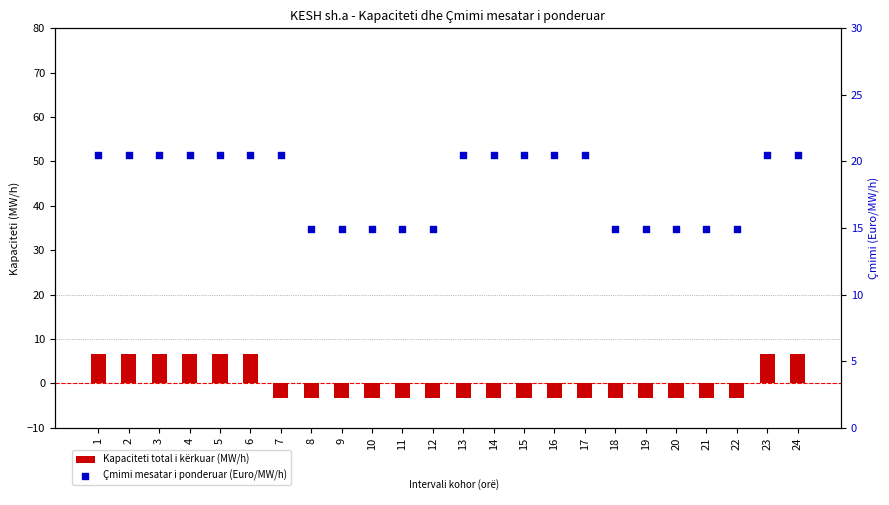

At which category is the sum across all series the highest?

1